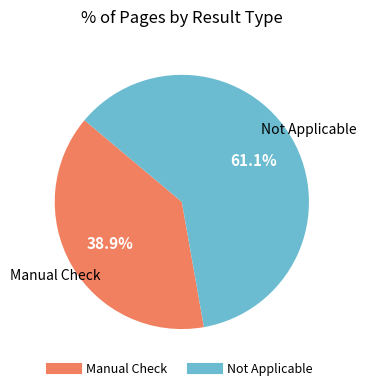

How much of the chart is everything except Not Applicable?

38.9%